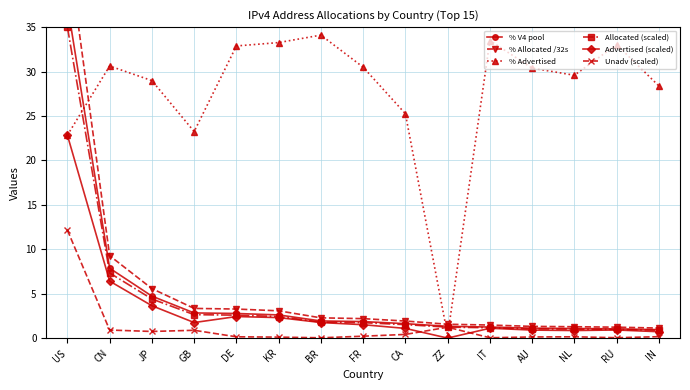

Does the chart display data point markers on the line(s)?

Yes